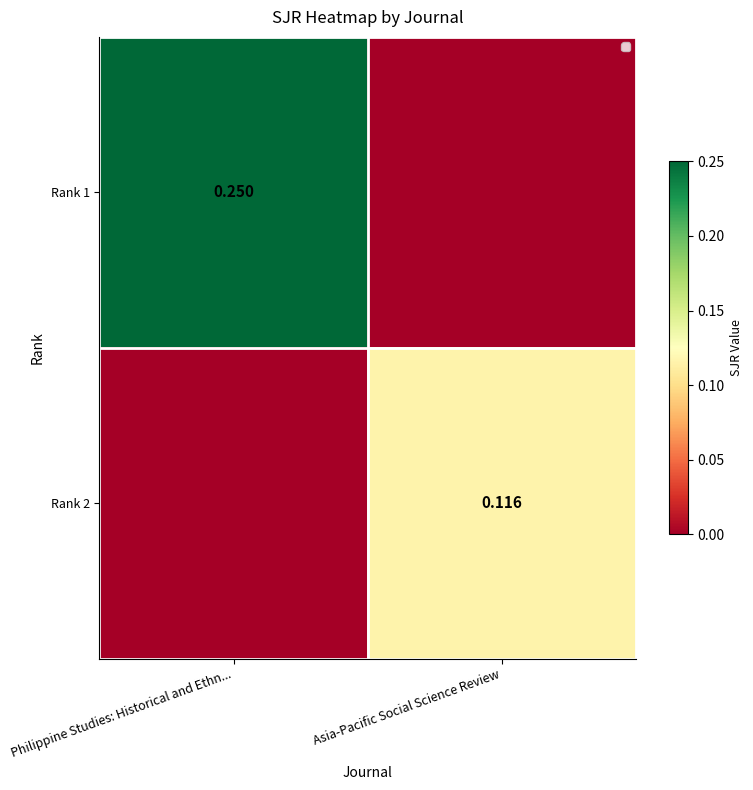

Which has a higher value, Asia-Pacific Social Science Review or Philippine Studies: Historical and Ethn...?

Philippine Studies: Historical and Ethn...